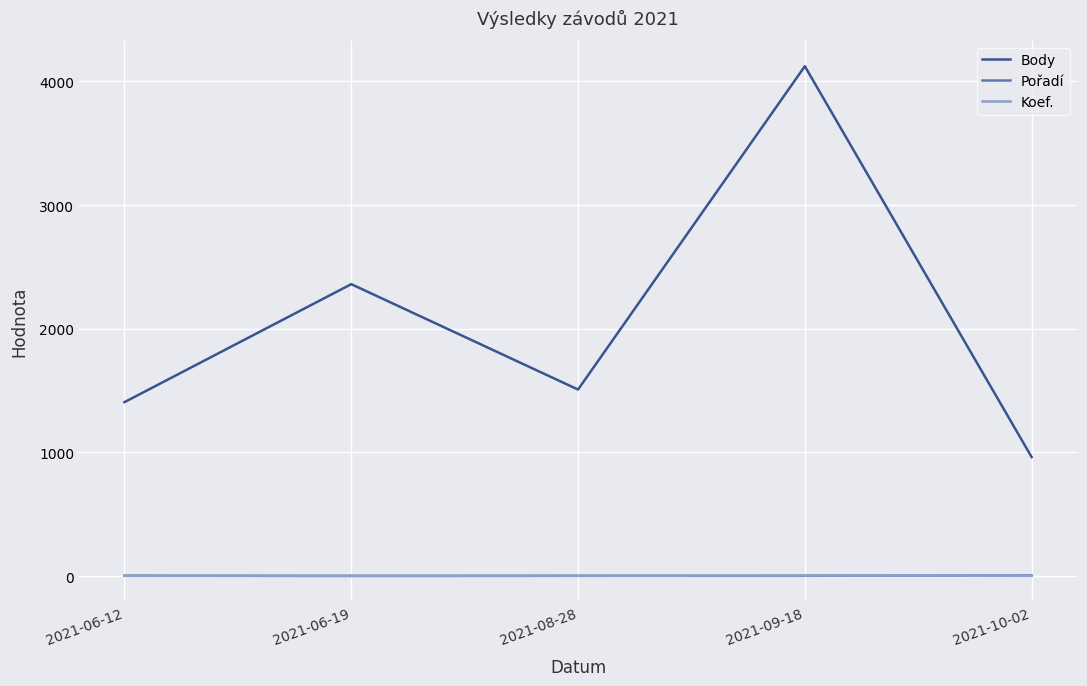

Which series has the largest total across all categories?

Body